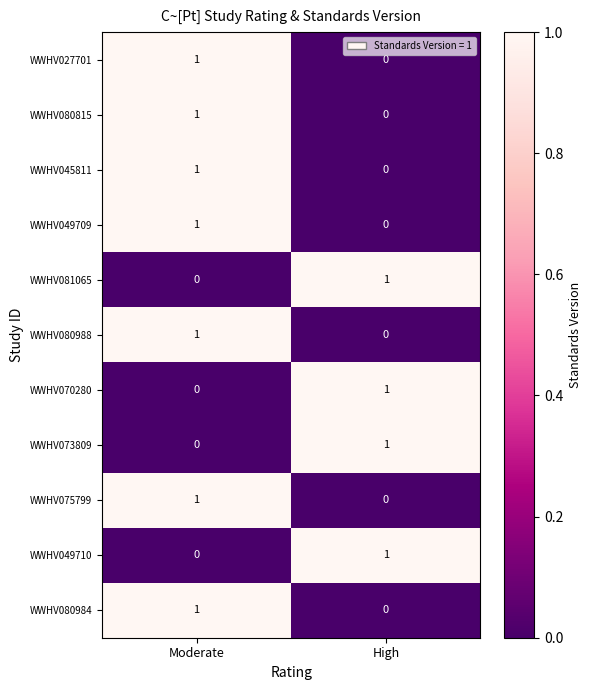

The WWHV049709 series shows 1 at Moderate. True or false?

True